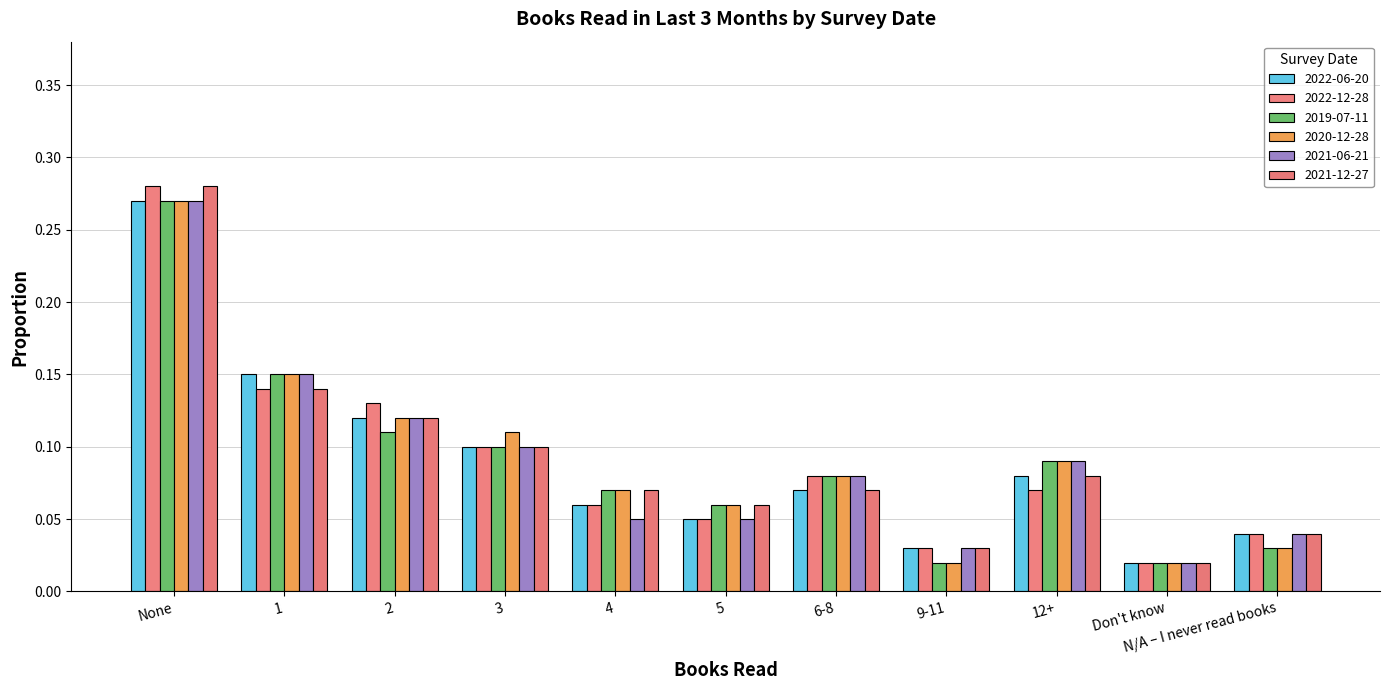

Which category has the highest value in the 2019-07-11 series?

None